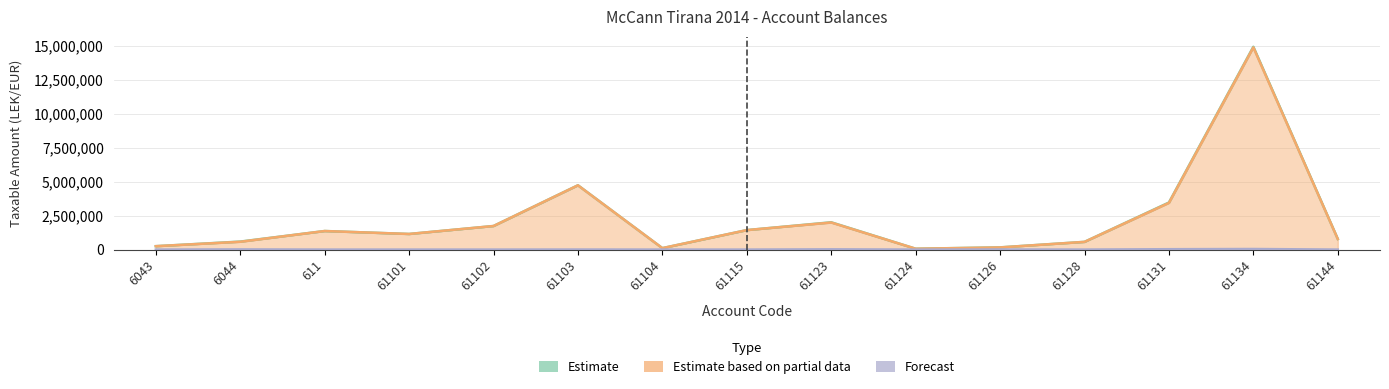

Reading left to right, transcribe all the data shown in this chart.

Estimate: 250227.1	588118.9	1366068.5	1149043.7	1735151.5	4735066.9	105900.0	1434003.2	2010362.2	61813.2	163090.0	567460.5	3465988.5	14931158.8	779642.1
Estimate based on partial data: 250227.1	575296.9	1366068.5	1149043.7	1735151.5	4731146.9	105900.0	1433753.2	1991862.2	61813.2	157990.0	567460.5	3437988.5	14887859.8	779642.1
Forecast: 0.0	12822.0	0.0	0.0	0.0	3920.0	0.0	250.0	18500.0	0.0	5100.0	0.0	28000.0	43299.0	0.0